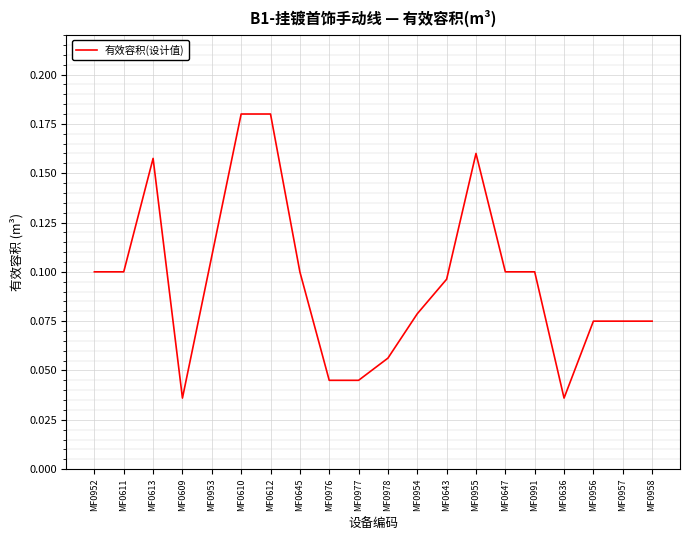

Between MF0953 and MF0611, which is larger?

MF0953